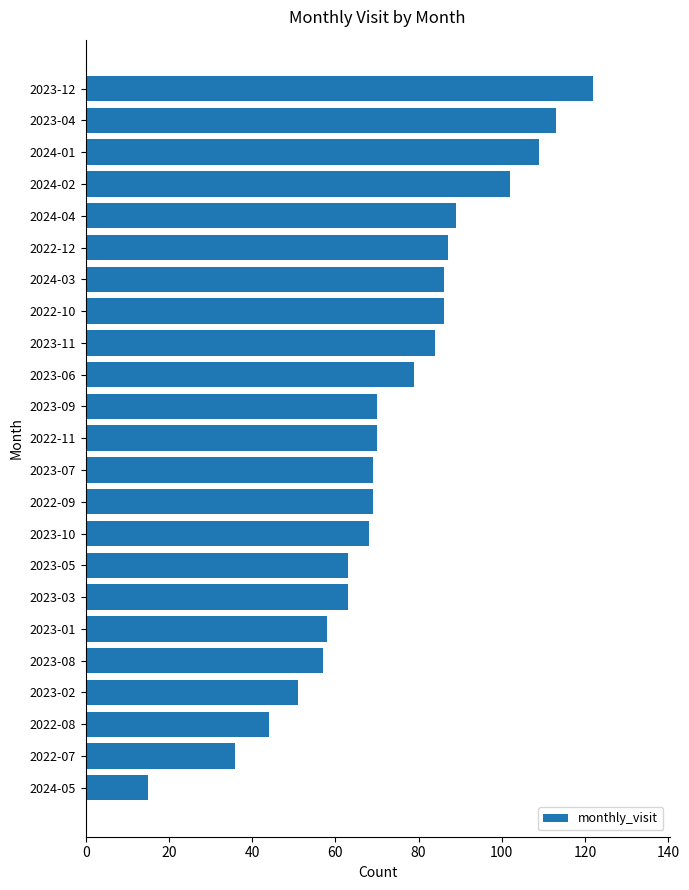

What is the greatest value displayed?

122